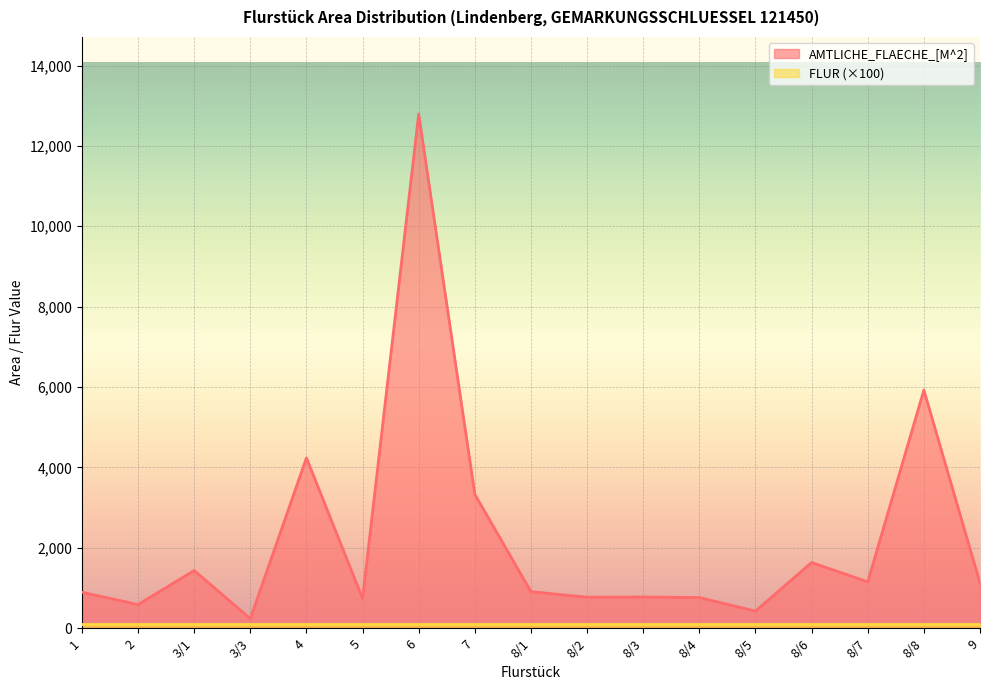

Reading left to right, extract all data points from this chart.

1=894	2=588	3/1=1435	3/3=238	4=4238	5=740	6=12792	7=3330	8/1=909	8/2=770	8/3=776	8/4=763	8/5=425	8/6=1634	8/7=1153	8/8=5924	9=1123